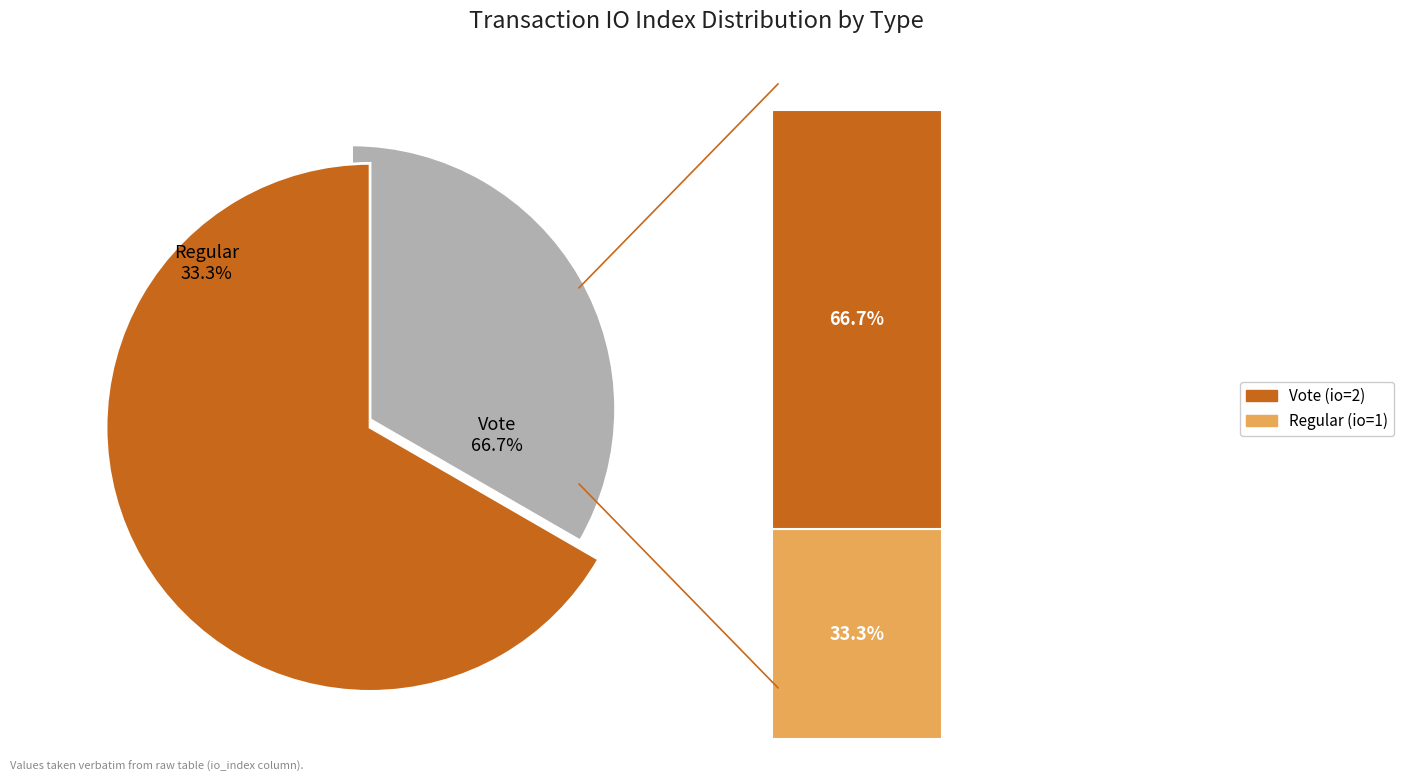

What percentage is NOT represented by Regular?

66.7%